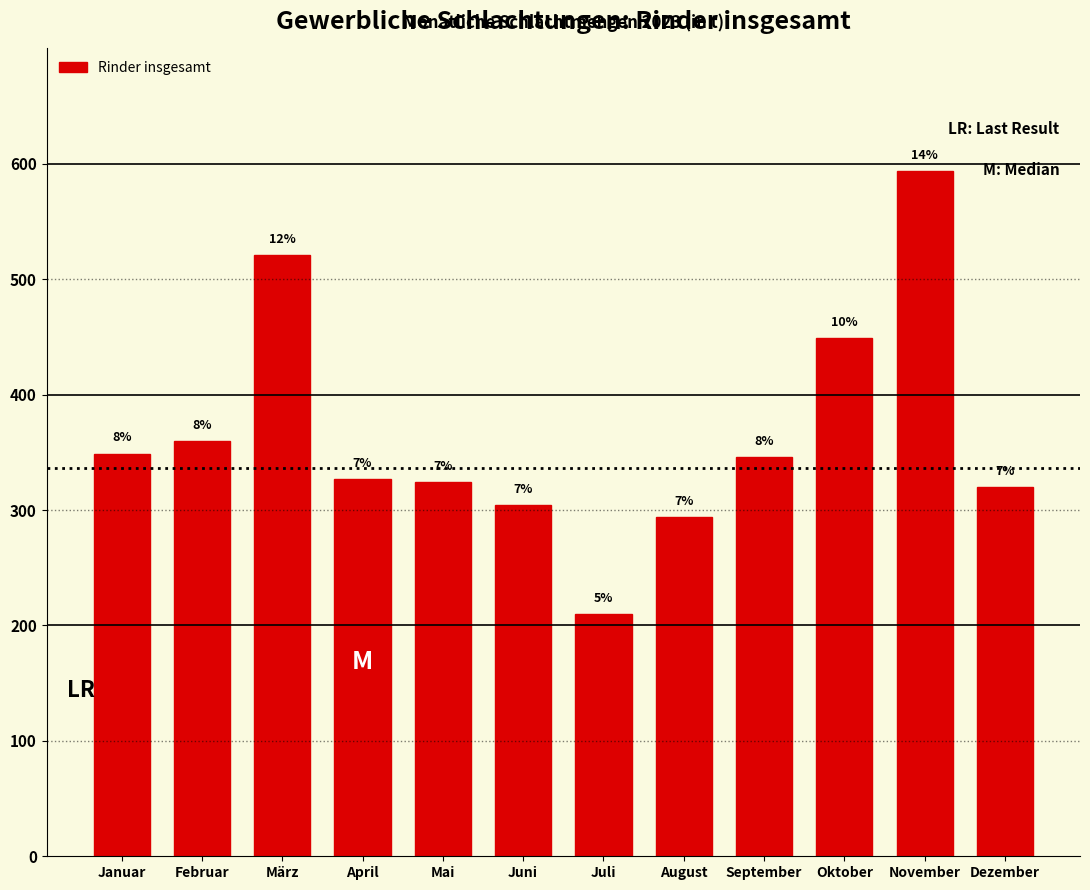

How many bars are there in total?

12